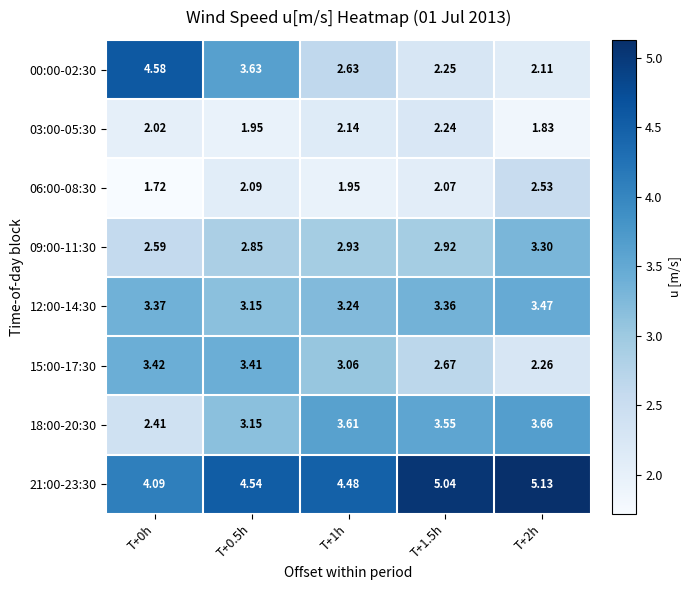

Is the value of 15:00-17:30 at T+1.5h greater than the value of 21:00-23:30 at T+2h?

No